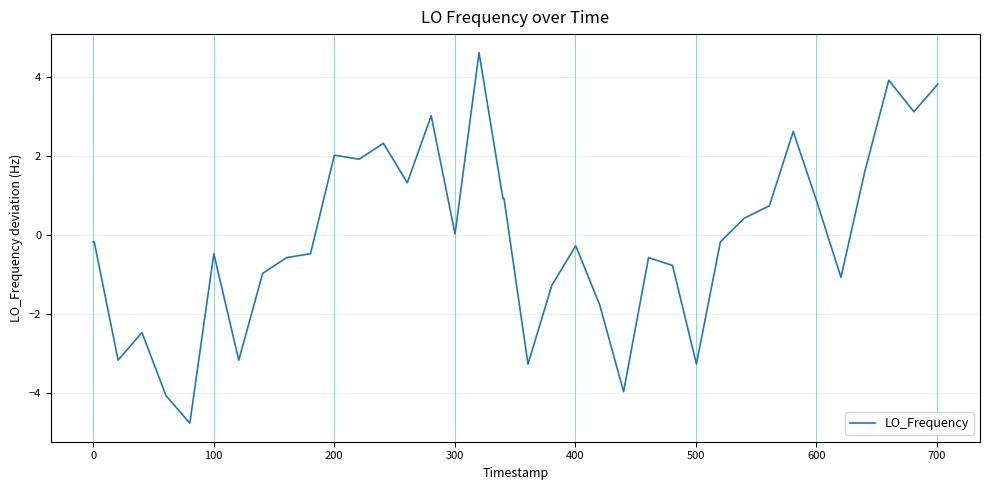

What is the smallest value displayed?

-4.8